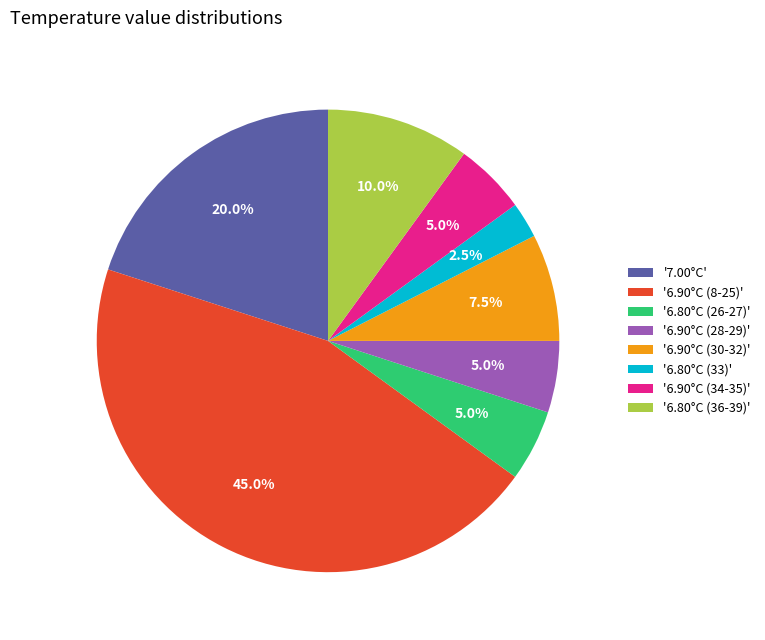

Is there any slice that represents more than half of the pie?

No